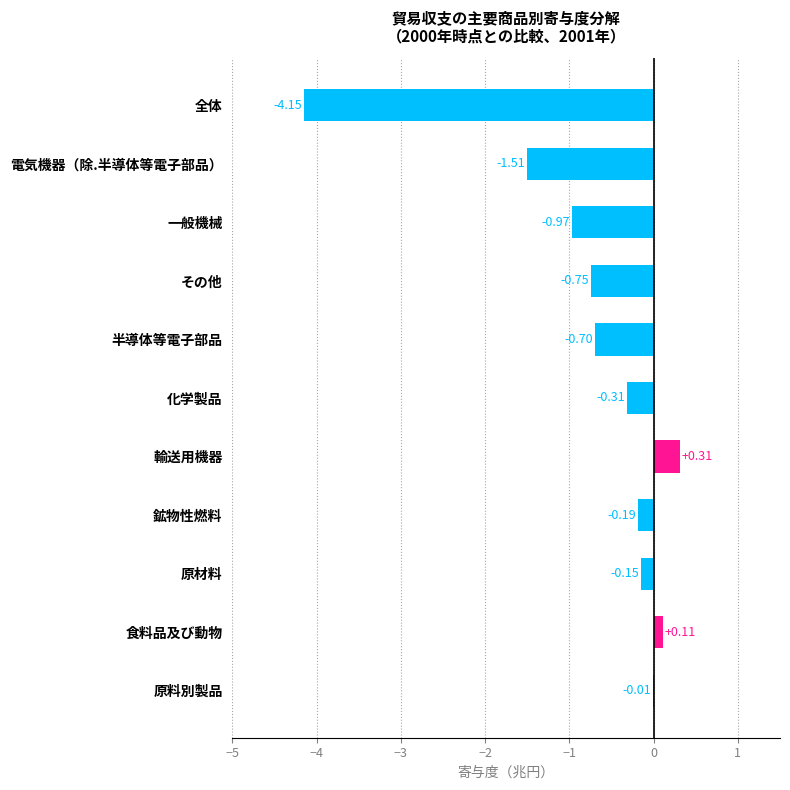

Where is the data nearest to the value -1?

一般機械